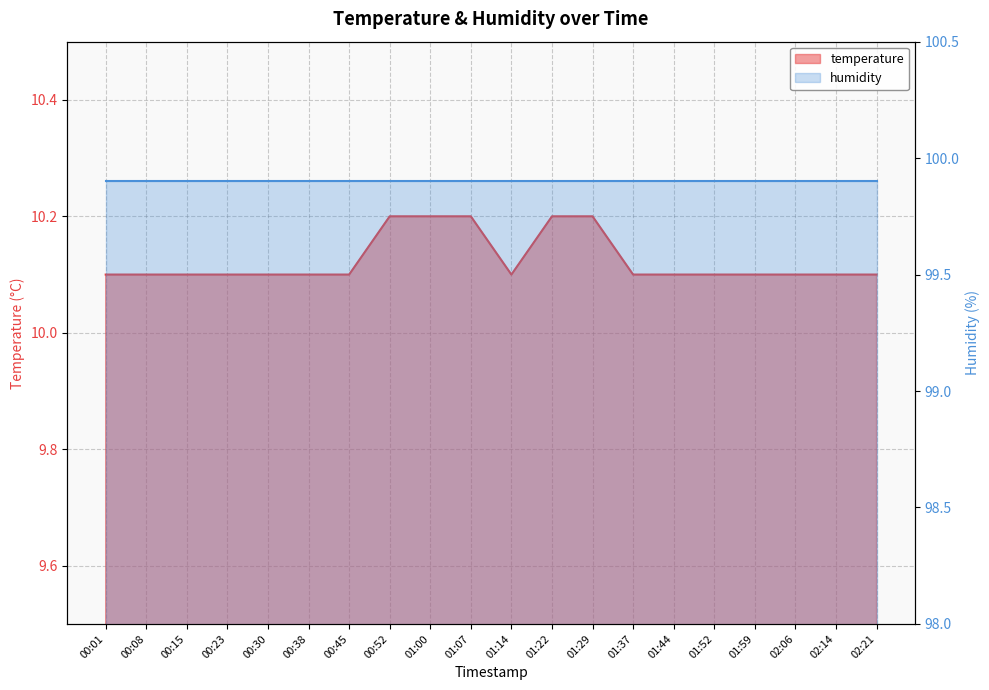

The chart shows a value of 13.8 at 02:14. True or false?

False